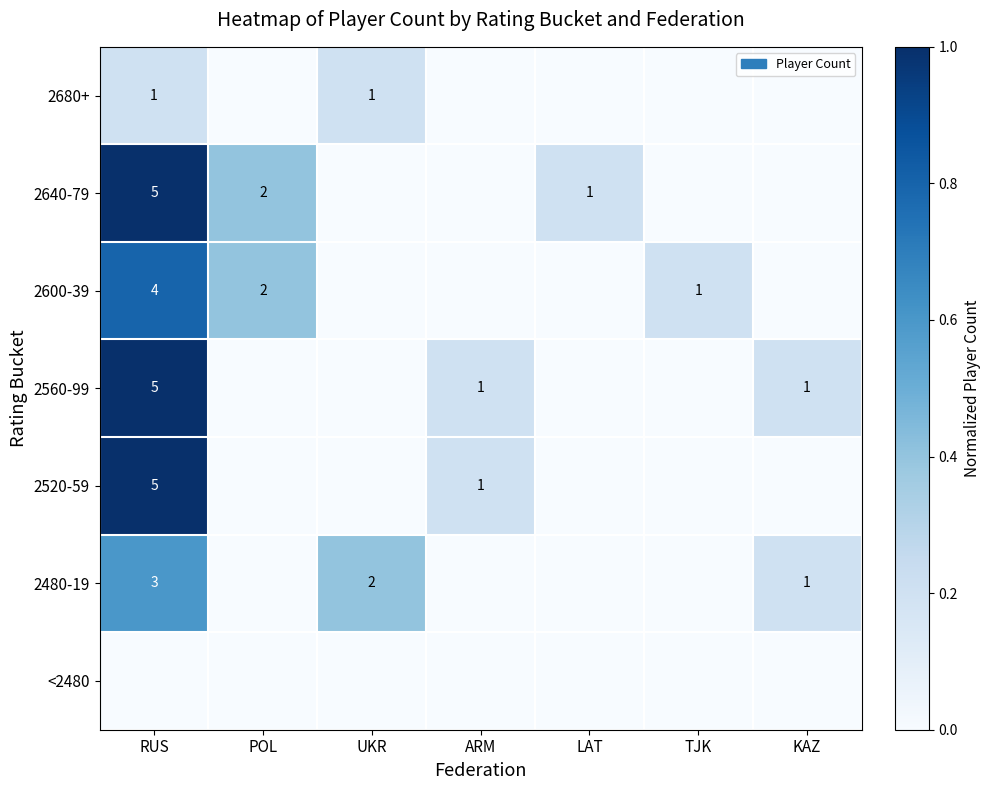

At which category does the chart reach its minimum across all series?

POL